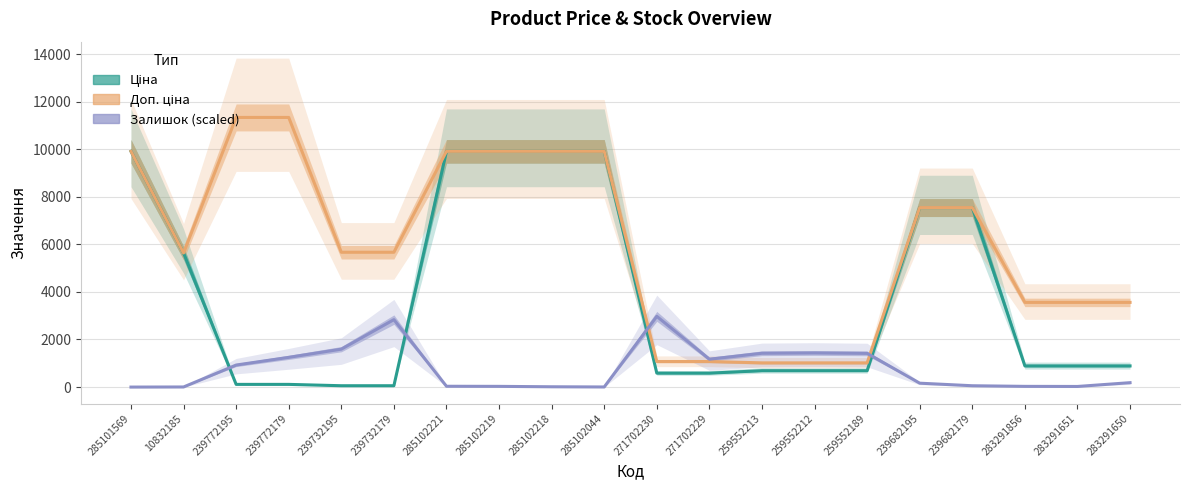

Where does the Залишок (scaled) series first go above 185?

239772195